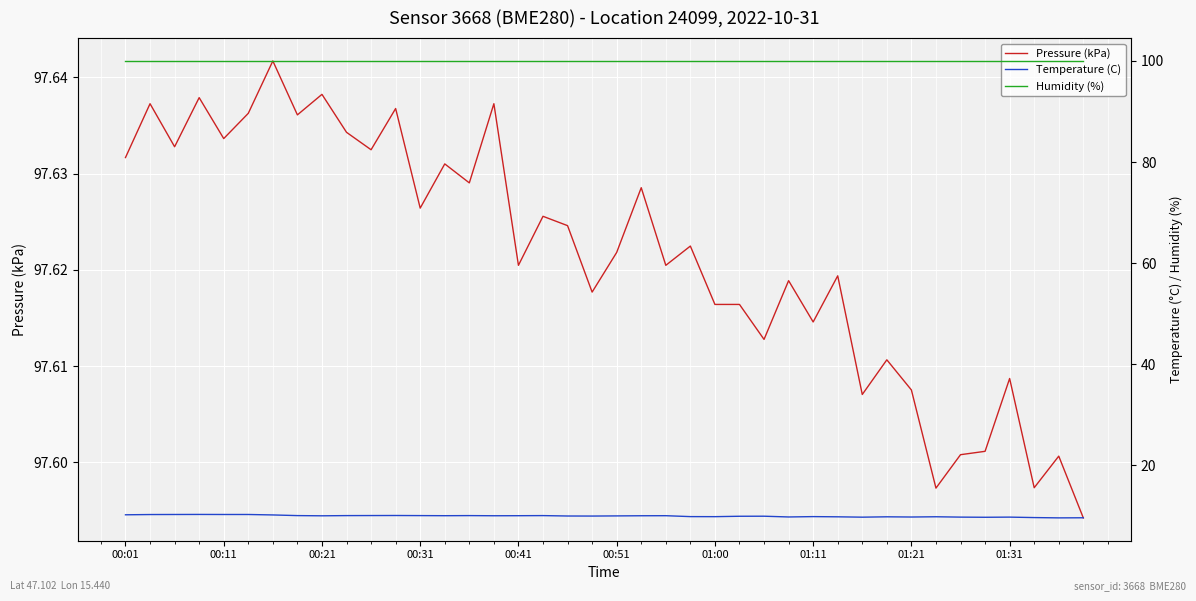

The Pressure (kPa) series shows 148.3 at 00:21. True or false?

False